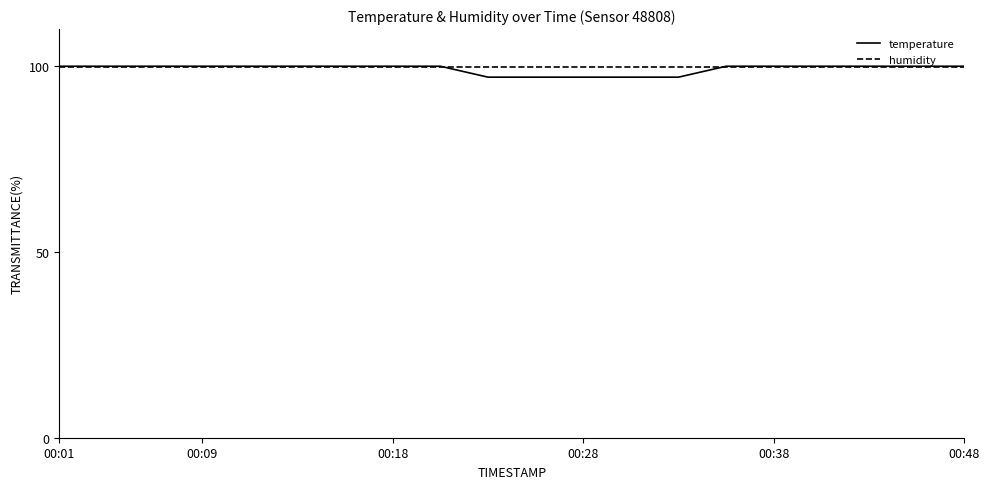

What is the highest value of the humidity series?

99.9